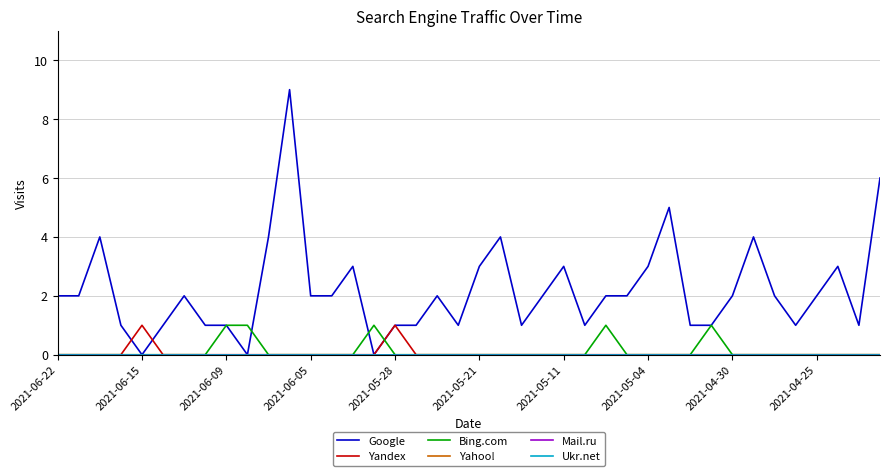

Does the chart have visible grid lines?

Yes